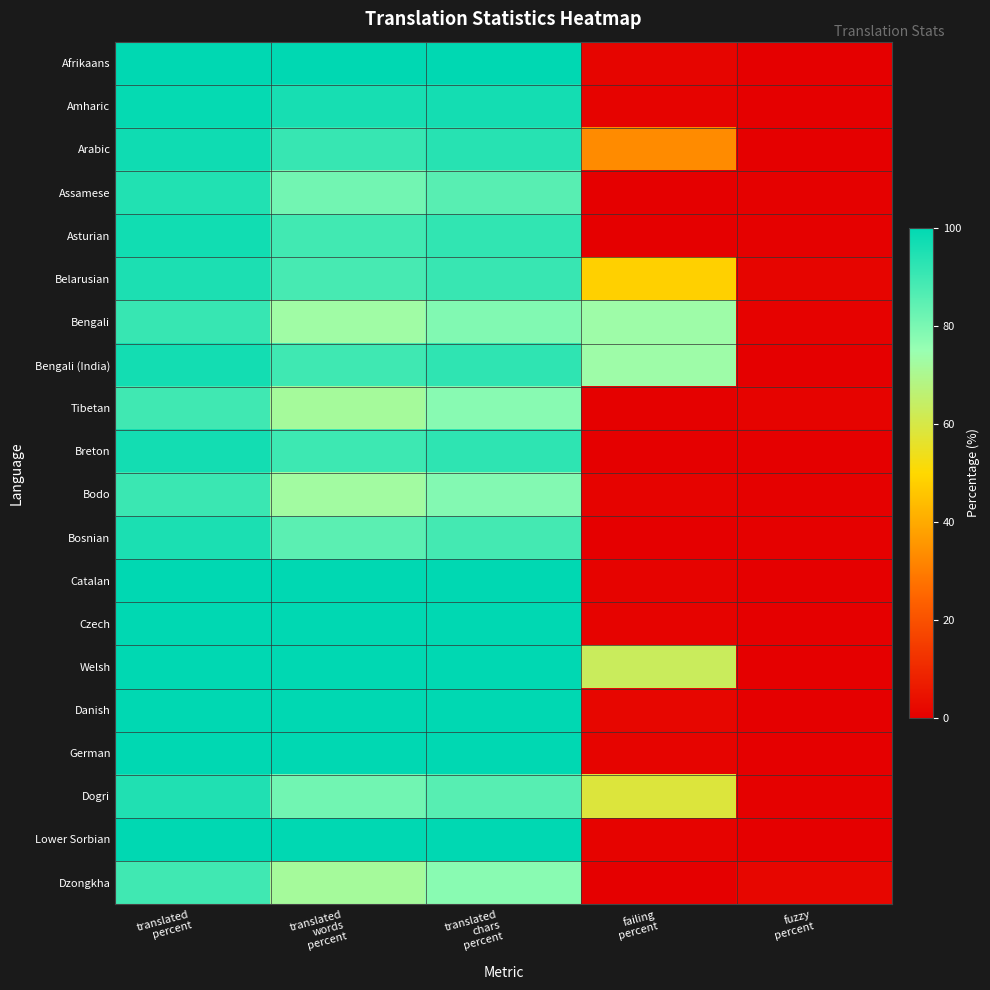

At which category is the sum across all series the highest?

translated
percent